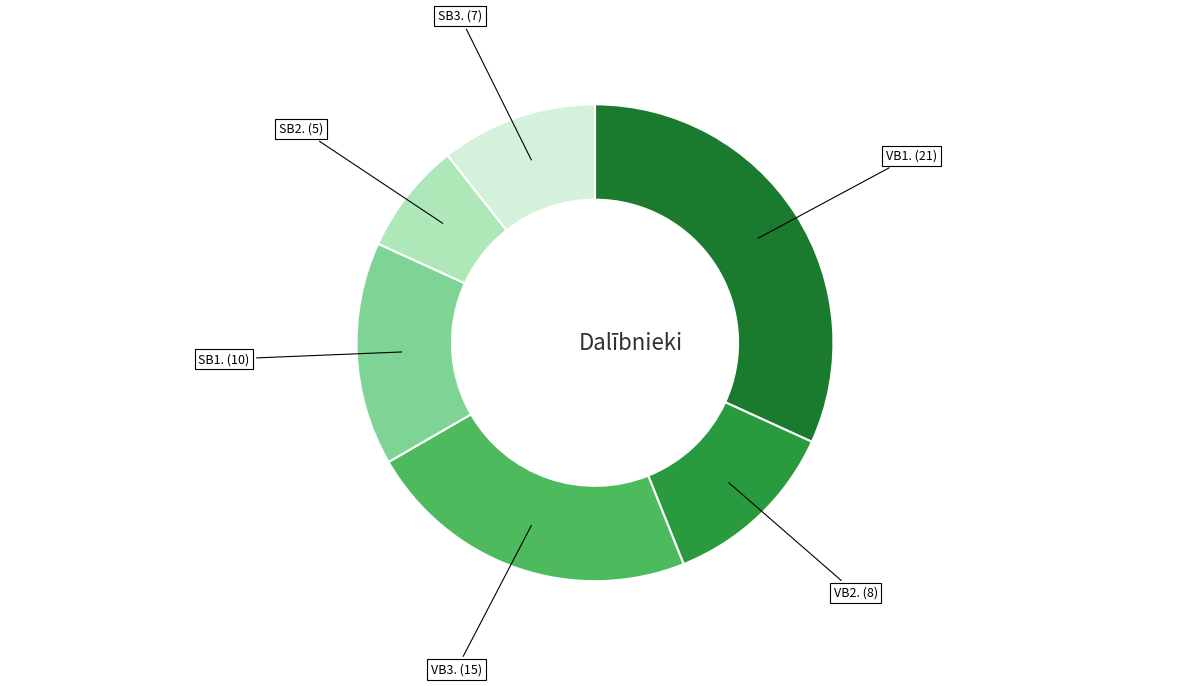

How many segments does this pie chart have?

6